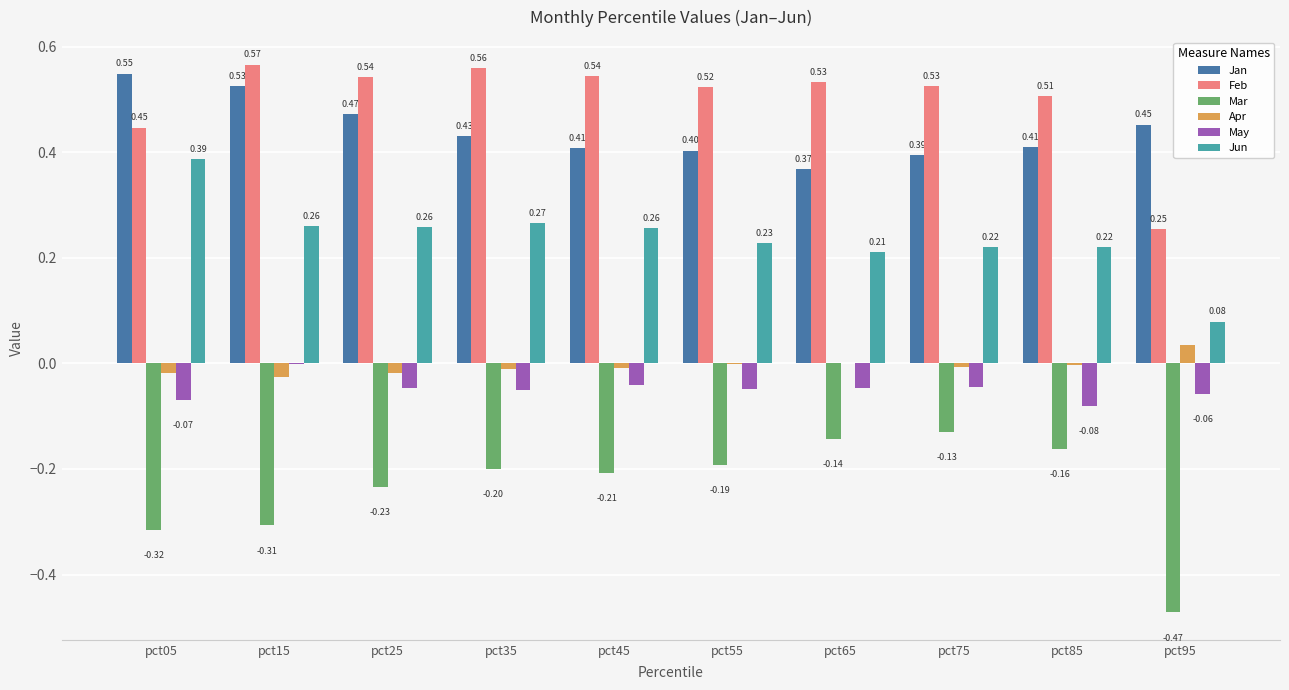

Which series has the largest total across all categories?

Feb